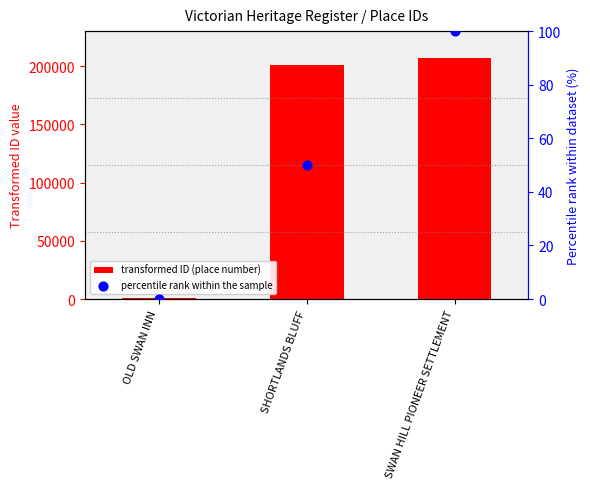

What is the total value across all series at SHORTLANDS BLUFF?

201022